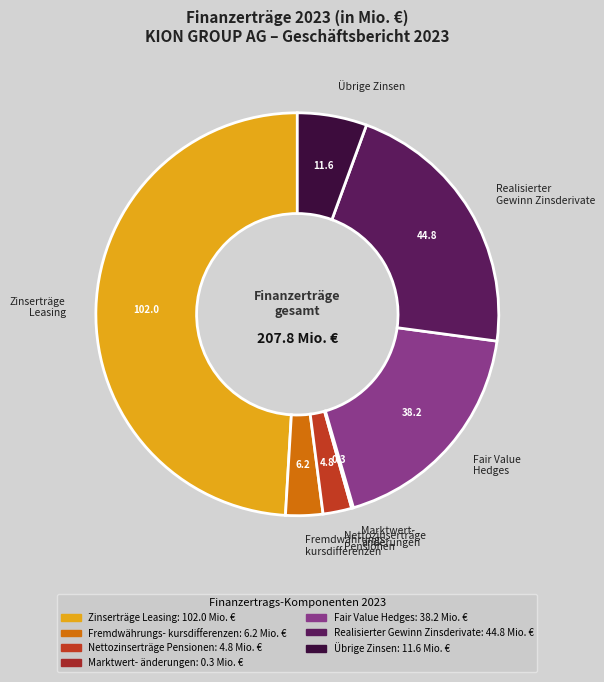

Does Realisierter Gewinn Zinsderivate represent more than half of the total?

No